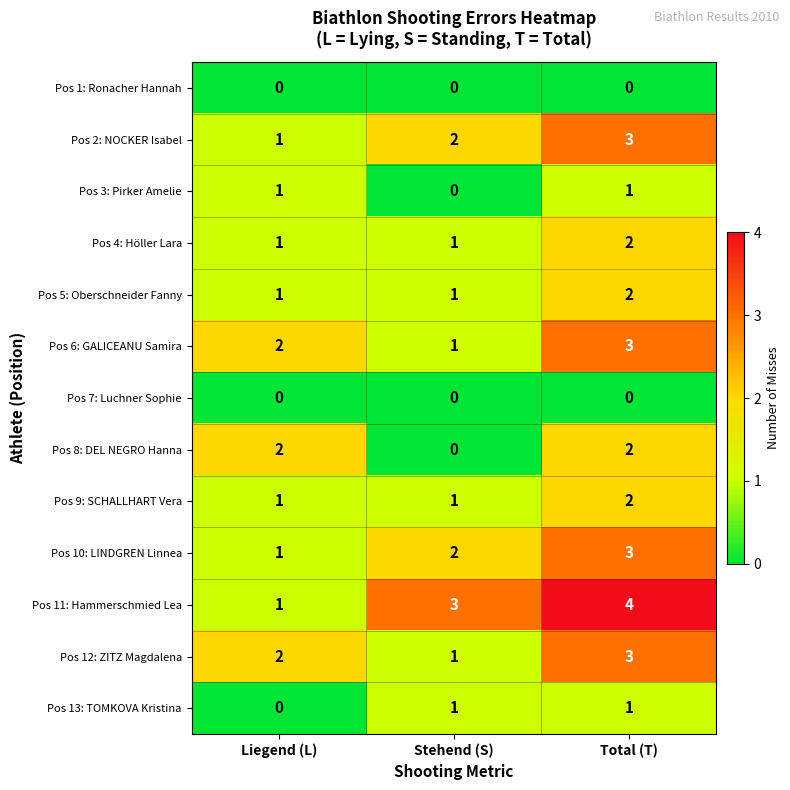

How many data points does each series have?

3